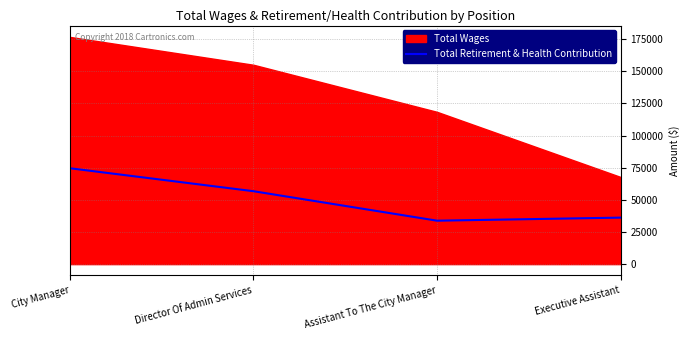

Where is the first local minimum?

Assistant To The City Manager